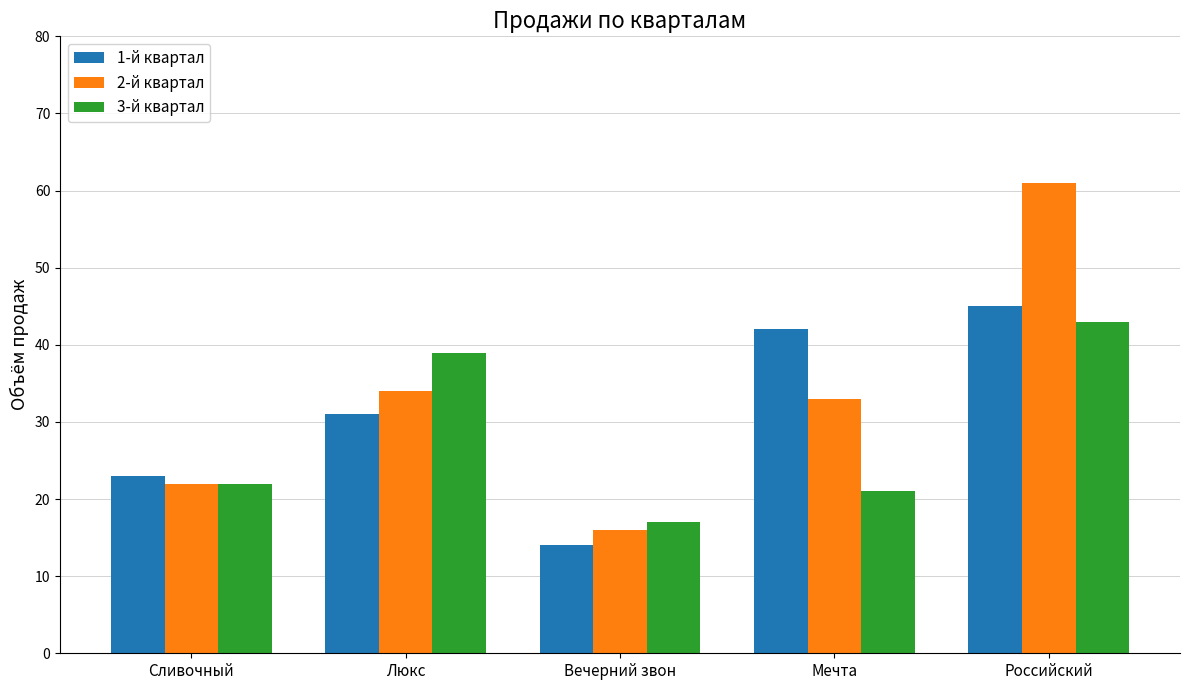

Which series changed the most between Сливочный and Российский?

2-й квартал